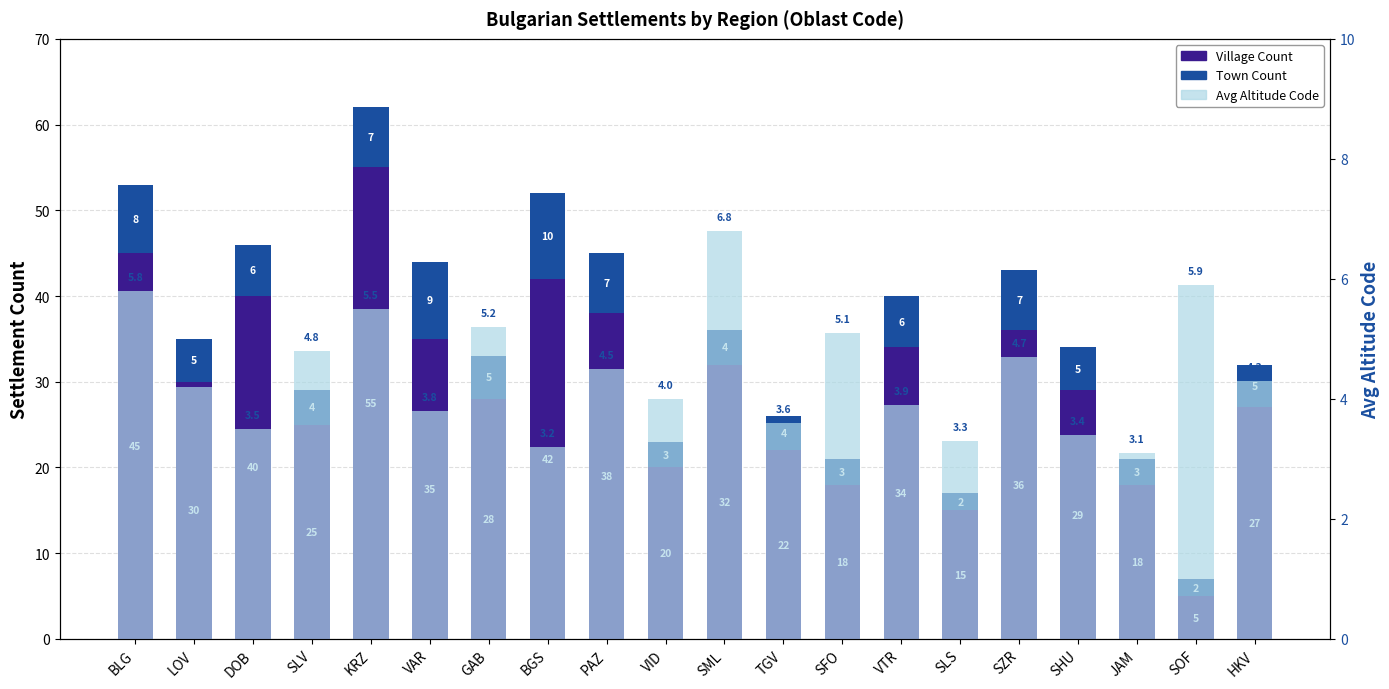

What is the spread (max minus min) of values at SLS?

13.0